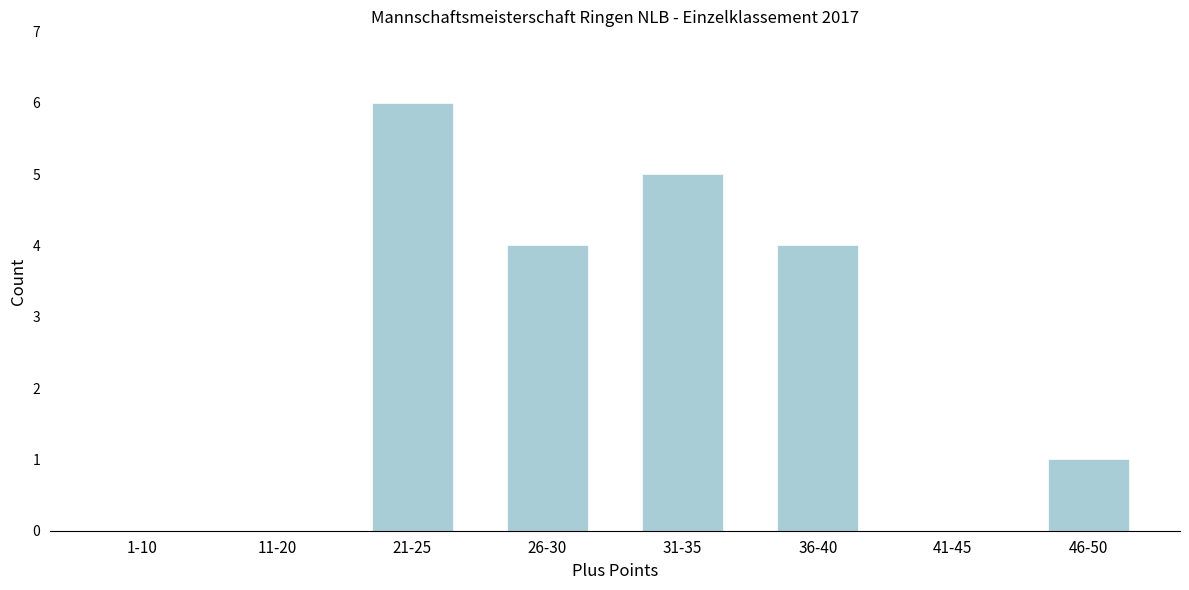

Reading left to right, list all the values displayed in this chart.

1-10=0	11-20=0	21-25=6	26-30=4	31-35=5	36-40=4	41-45=0	46-50=1